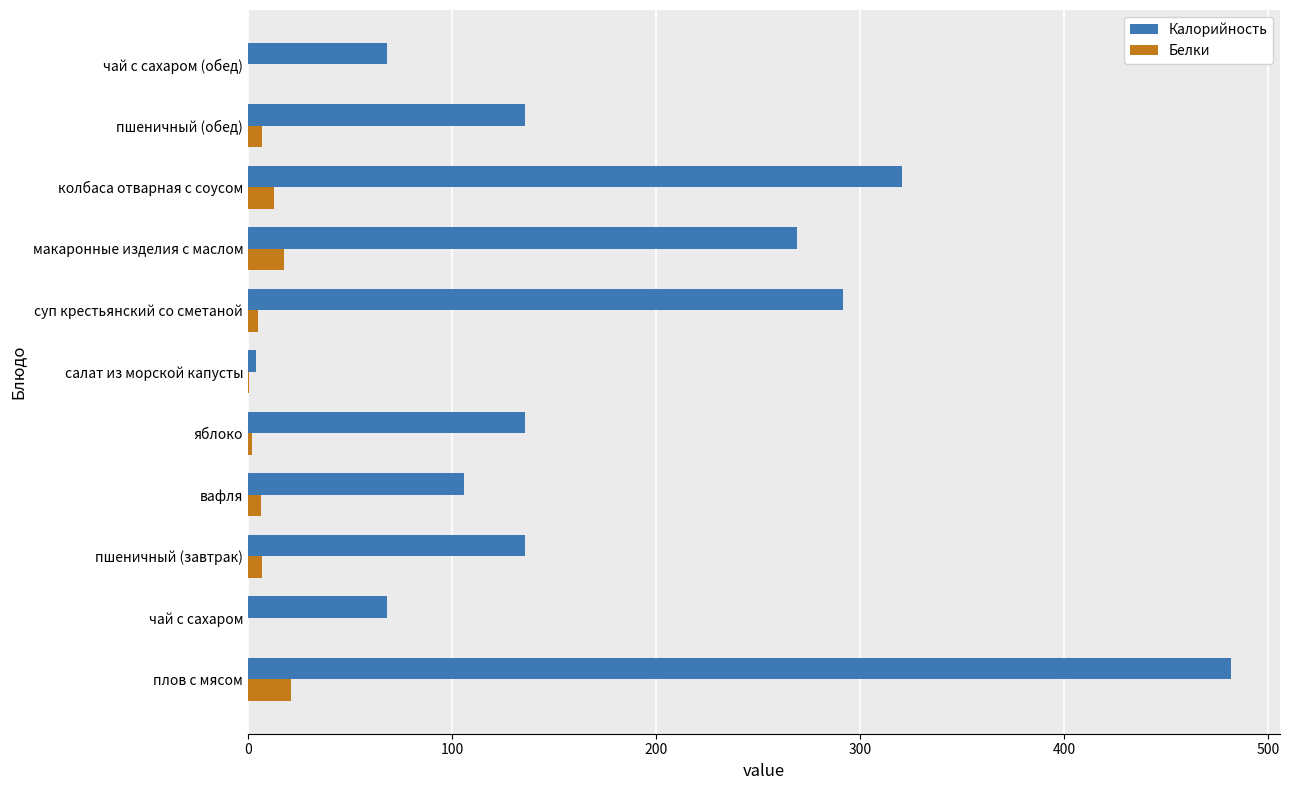

What is the average value of the Белки series?

7.2